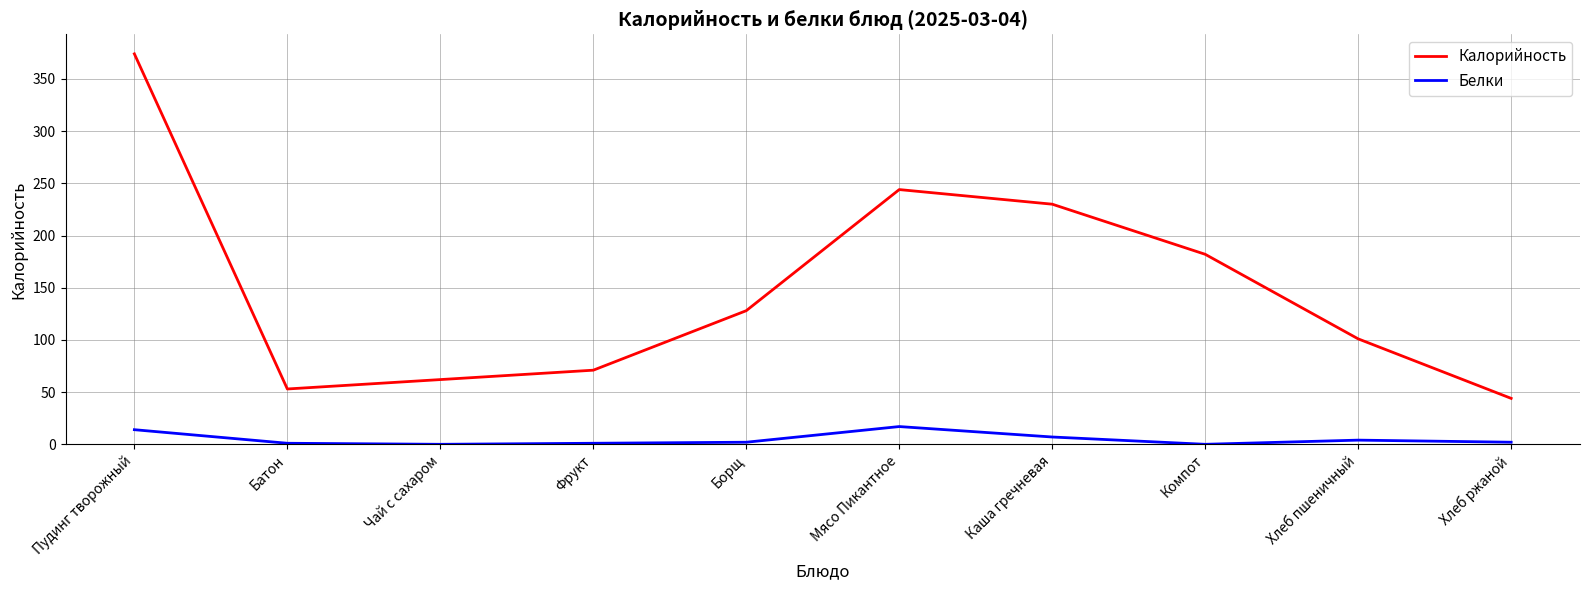

What is the average value of the Калорийность series?

149